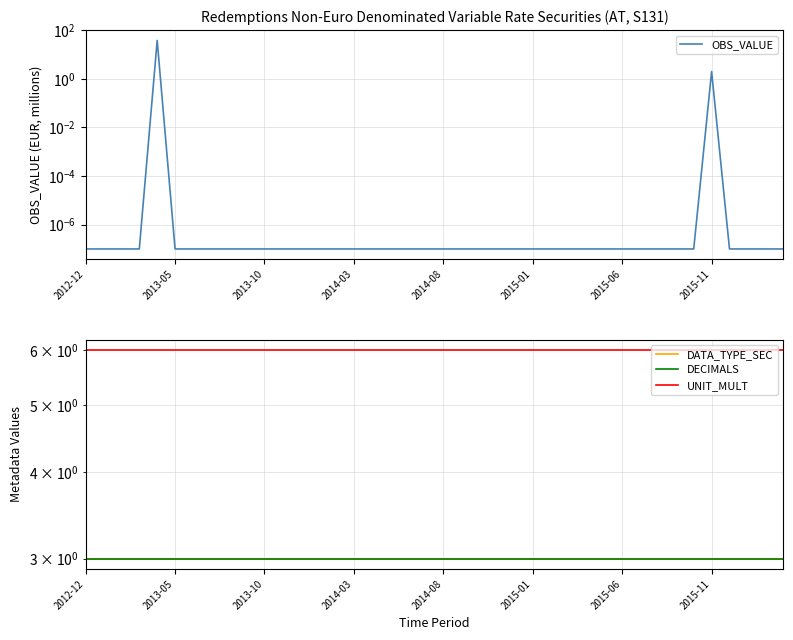

What value does the DECIMALS series have at 2015-06?

3.0